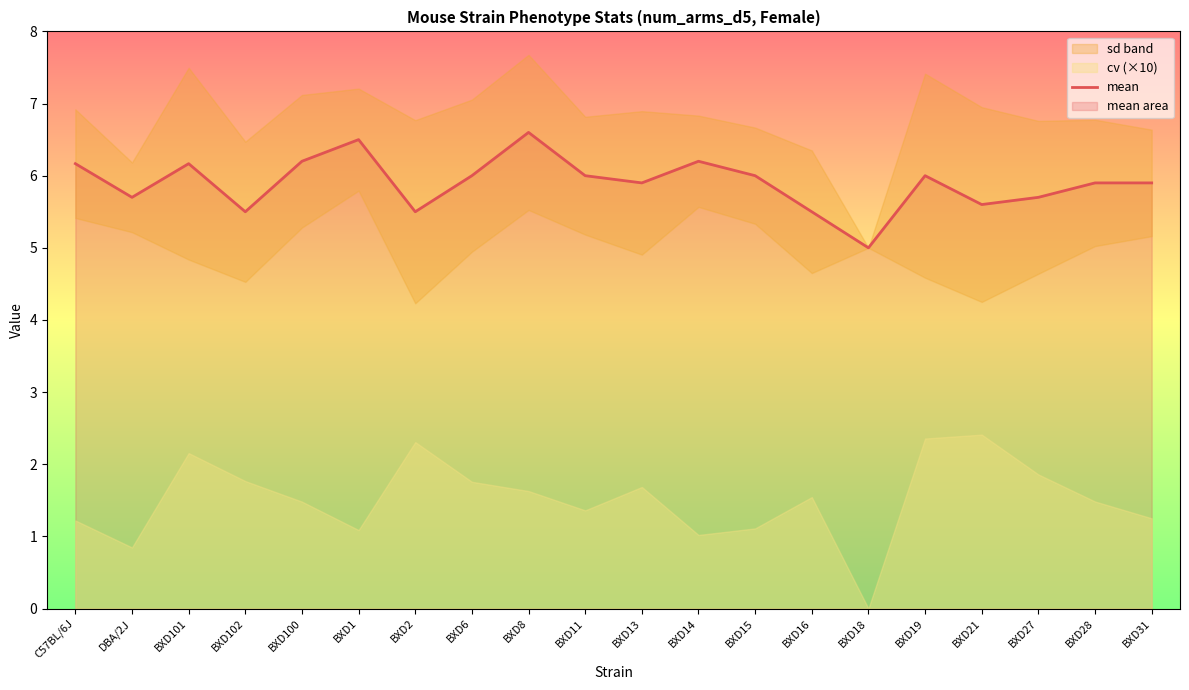

Reading right to left, list all the values displayed in this chart.

BXD31=5.9	BXD28=5.9	BXD27=5.7	BXD21=5.6	BXD19=6.0	BXD18=5.0	BXD16=5.5	BXD15=6.0	BXD14=6.2	BXD13=5.9	BXD11=6.0	BXD8=6.6	BXD6=6.0	BXD2=5.5	BXD1=6.5	BXD100=6.2	BXD102=5.5	BXD101=6.2	DBA/2J=5.7	C57BL/6J=6.2